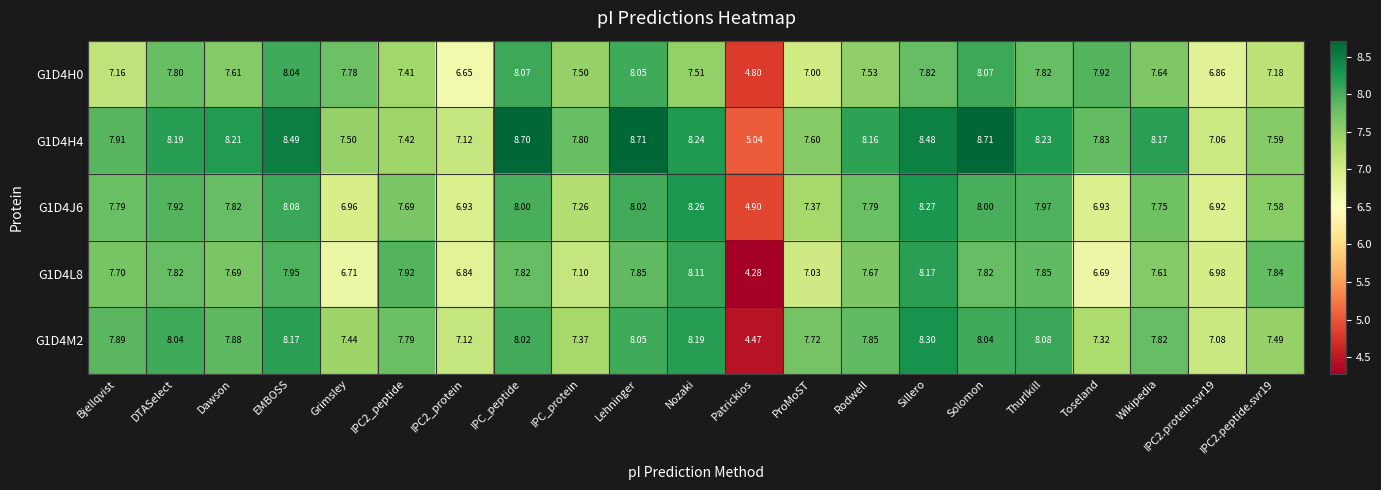

Which label corresponds to the smallest value in the chart?

Patrickios